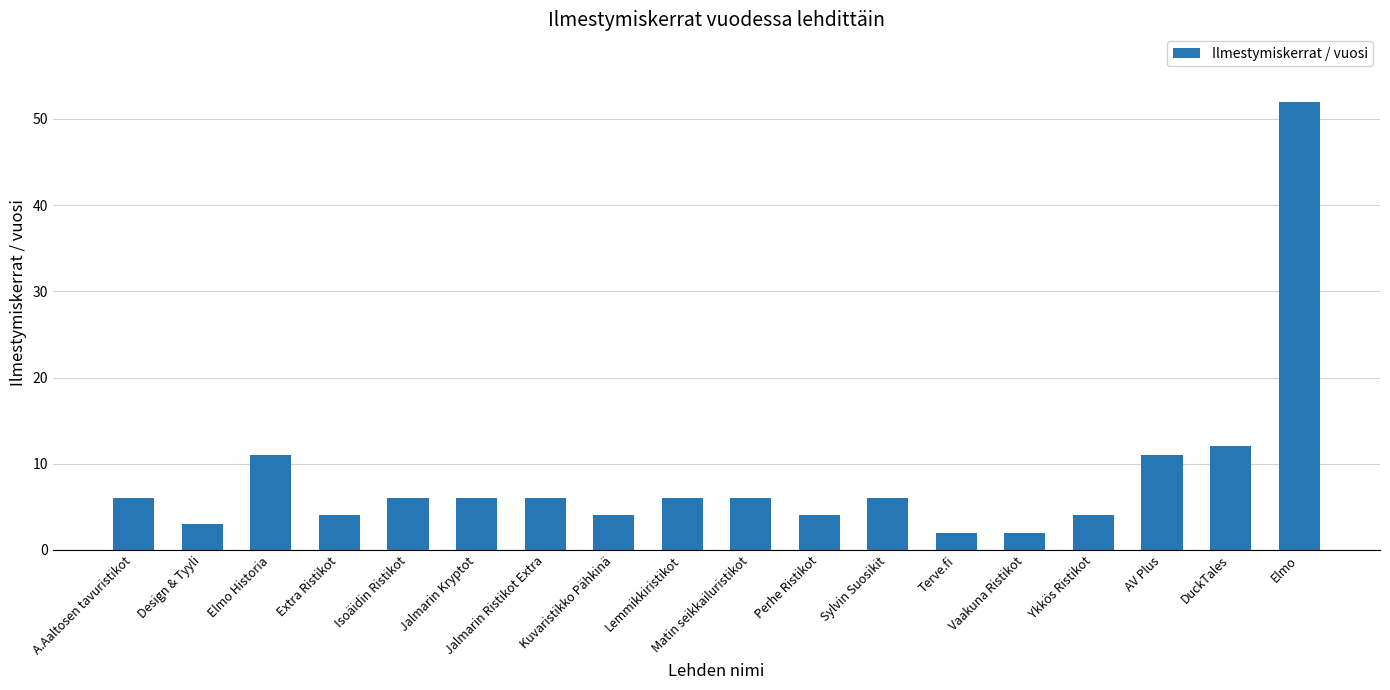

What is the label of the 6th bar from the right?

Terve.fi